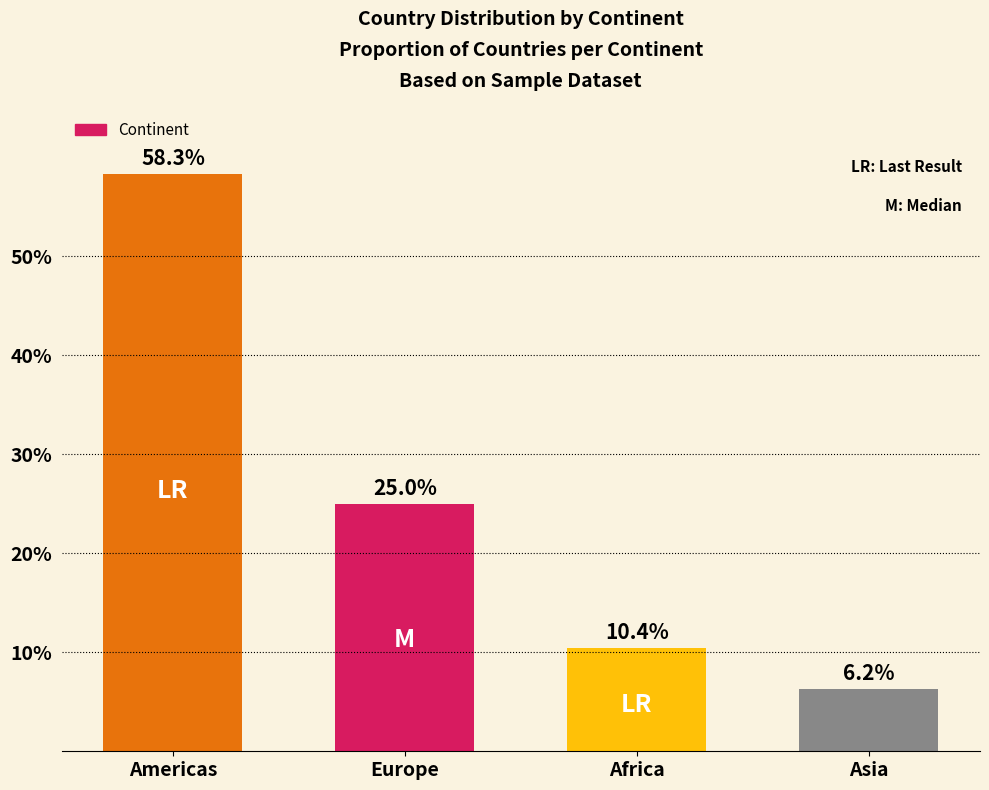

What is the label of the 2nd bar from the left?

Europe